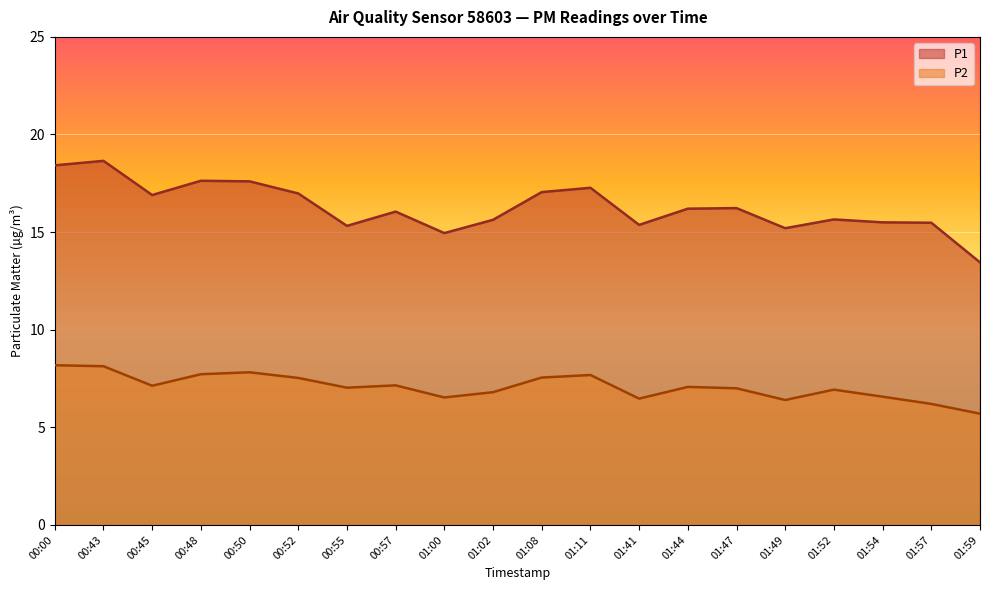

Reading left to right, what are all the values shown in this chart?

P1: 00:00=18.4	00:43=18.6	00:45=16.9	00:48=17.6	00:50=17.6	00:52=17.0	00:55=15.3	00:57=16.1	01:00=14.9	01:02=15.6	01:08=17.1	01:11=17.3	01:41=15.4	01:44=16.2	01:47=16.2	01:49=15.2	01:52=15.7	01:54=15.5	01:57=15.5	01:59=13.4
P2: 00:00=8.2	00:43=8.1	00:45=7.1	00:48=7.7	00:50=7.8	00:52=7.5	00:55=7.0	00:57=7.2	01:00=6.5	01:02=6.8	01:08=7.5	01:11=7.7	01:41=6.5	01:44=7.1	01:47=7.0	01:49=6.4	01:52=6.9	01:54=6.6	01:57=6.2	01:59=5.7